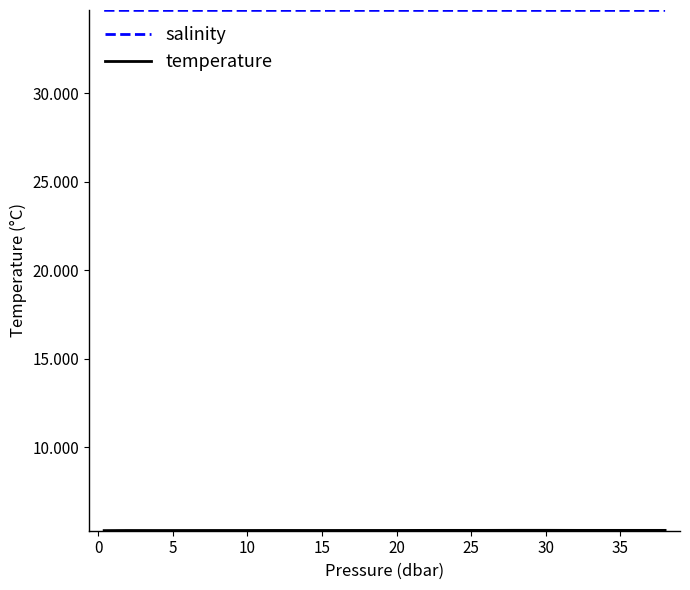

What is the minimum value shown in the chart?

5.3